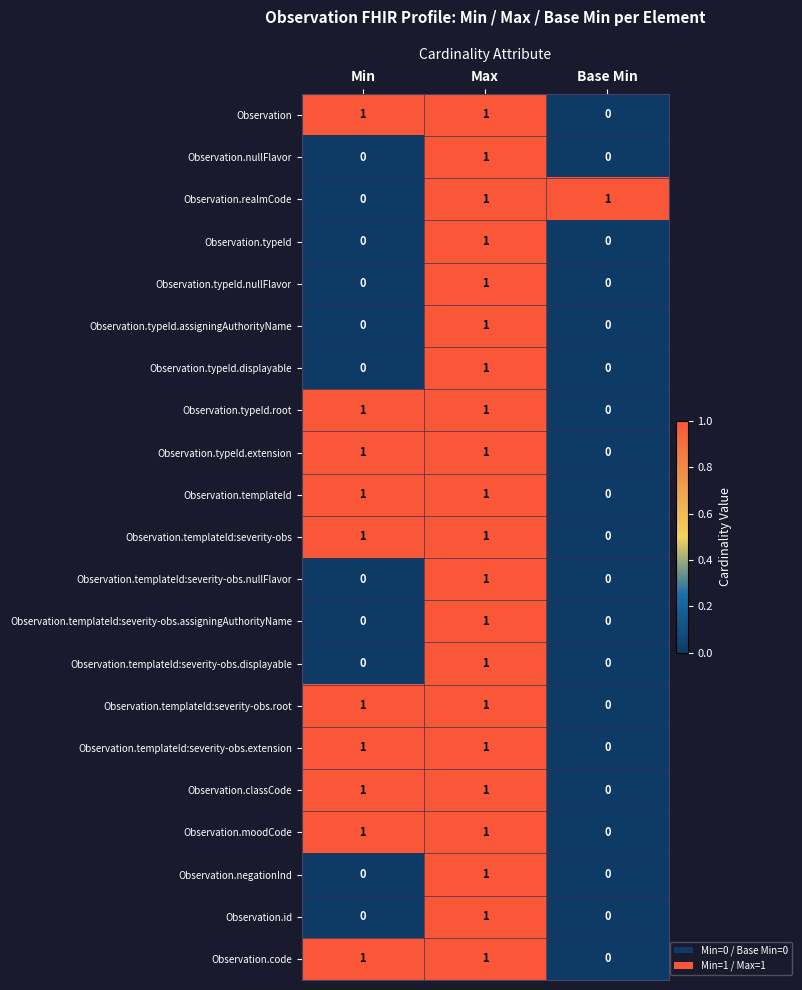

At which category is the sum across all series the highest?

Max